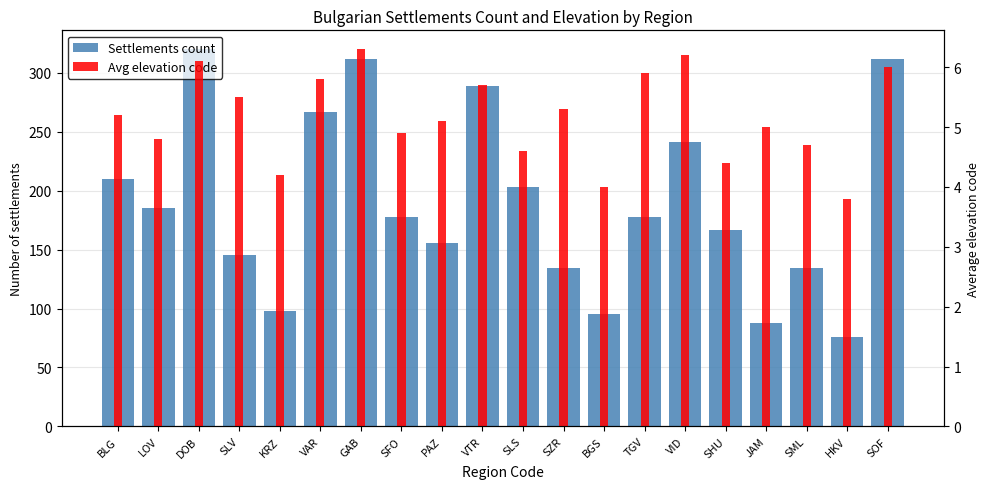

Reading right to left, list all the values displayed in this chart.

Settlements count: SOF=312.0	HKV=76.0	SML=134.0	JAM=88.0	SHU=167.0	VID=241.0	TGV=178.0	BGS=95.0	SZR=134.0	SLS=203.0	VTR=289.0	PAZ=156.0	SFO=178.0	GAB=312.0	VAR=267.0	KRZ=98.0	SLV=145.0	DOB=320.0	LOV=185.0	BLG=210.0
Avg elevation code: SOF=6.0	HKV=3.8	SML=4.7	JAM=5.0	SHU=4.4	VID=6.2	TGV=5.9	BGS=4.0	SZR=5.3	SLS=4.6	VTR=5.7	PAZ=5.1	SFO=4.9	GAB=6.3	VAR=5.8	KRZ=4.2	SLV=5.5	DOB=6.1	LOV=4.8	BLG=5.2